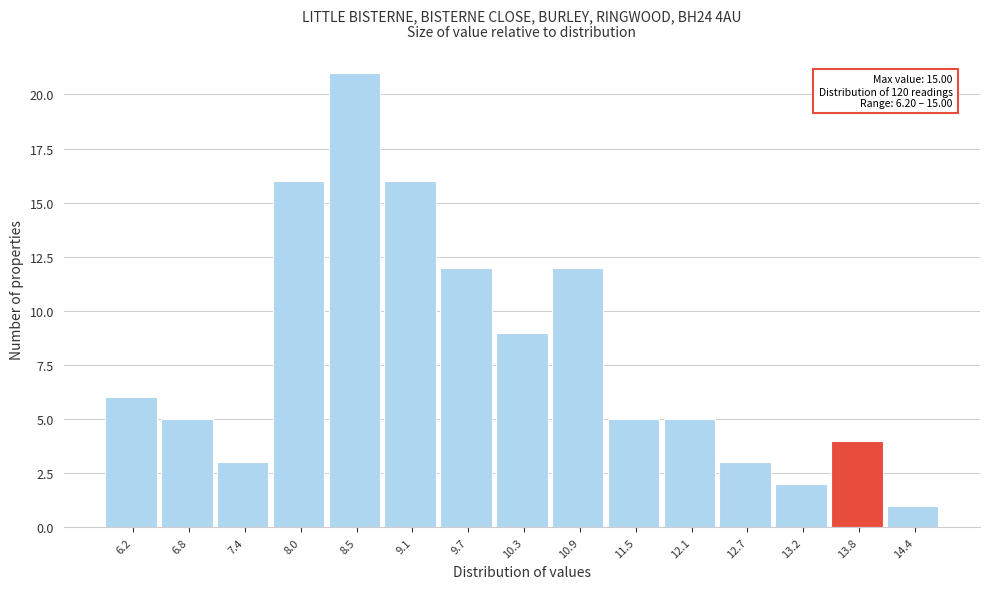

Reading right to left, transcribe all the data shown in this chart.

1	4	2	3	5	5	12	9	12	16	21	16	3	5	6